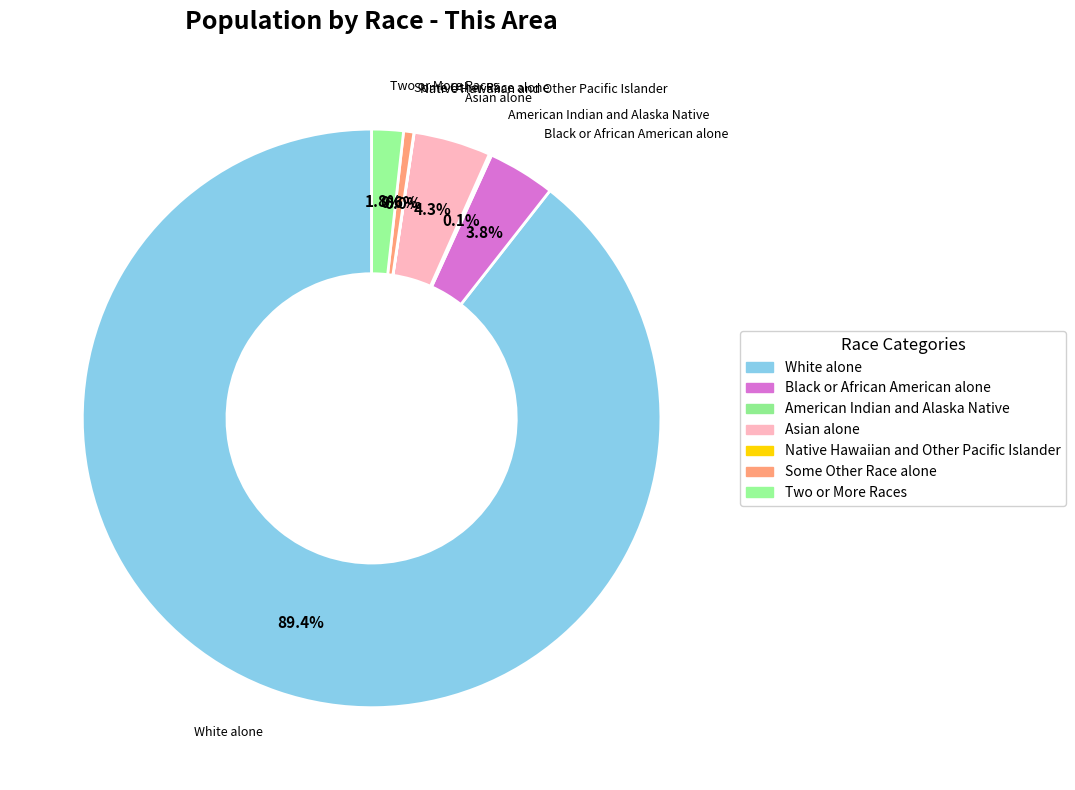

Do American Indian and Alaska Native and Native Hawaiian and Other Pacific Islander together represent more than half of the pie?

No